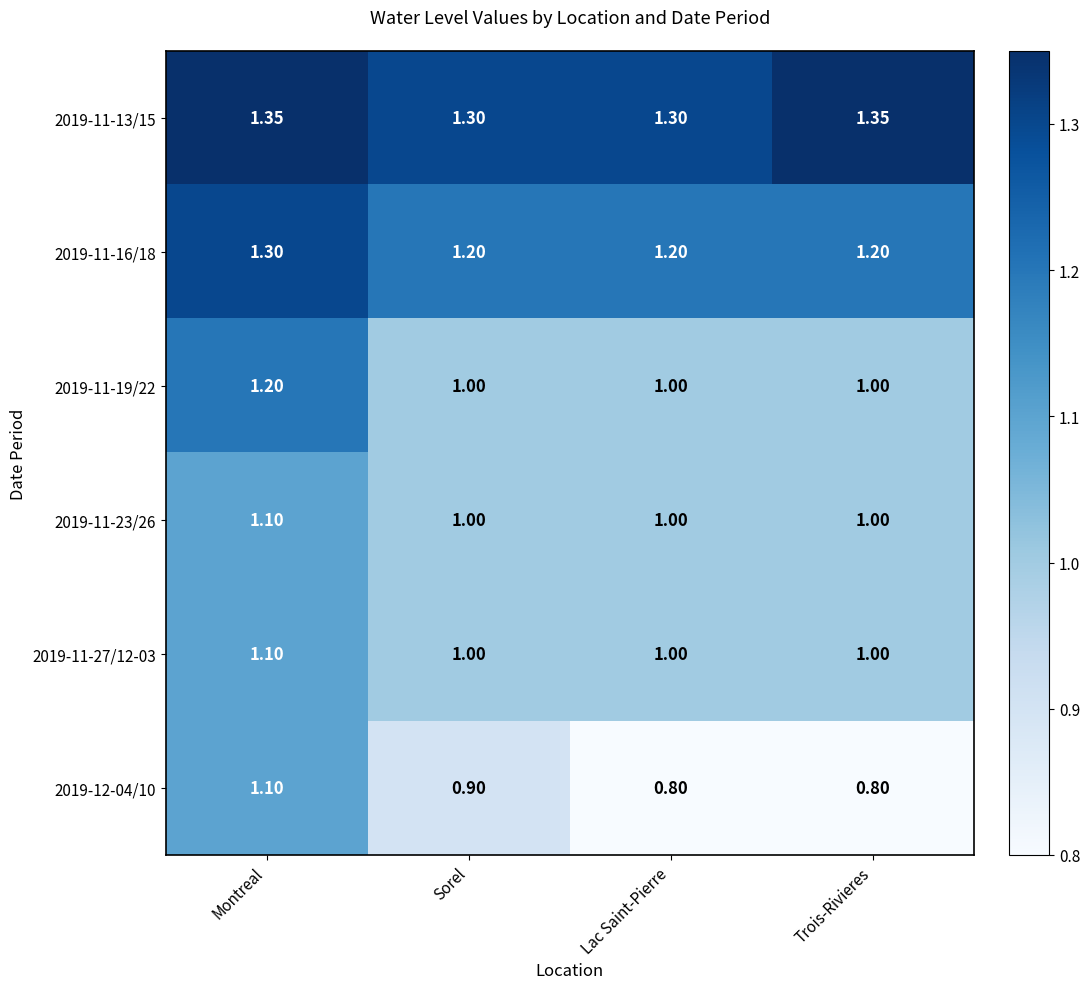

At which category is the sum across all series the highest?

Montreal